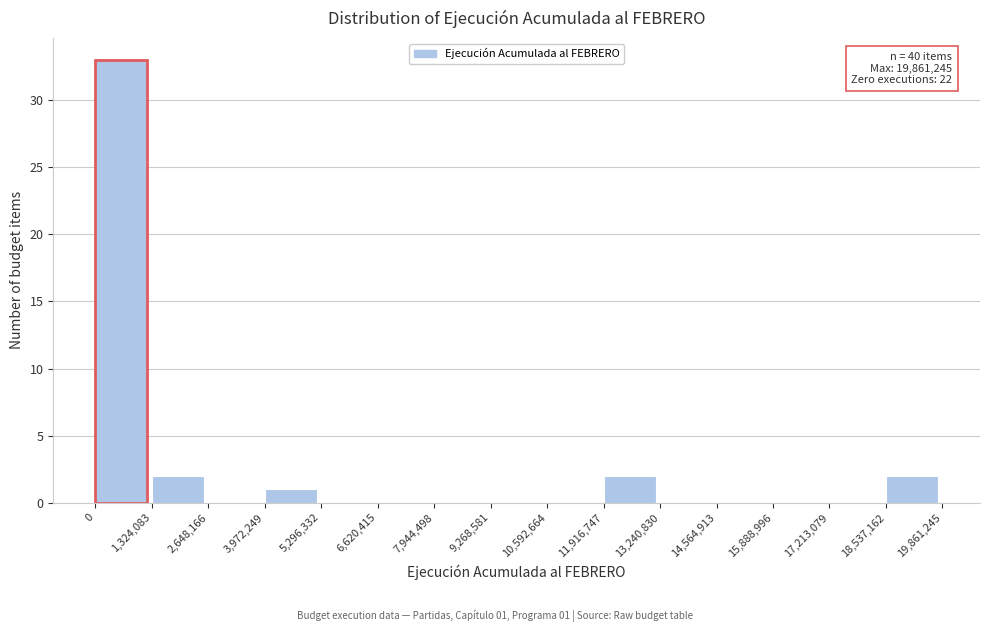

Over which range of the x-axis is the bar tallest?

0 to 1,324,083